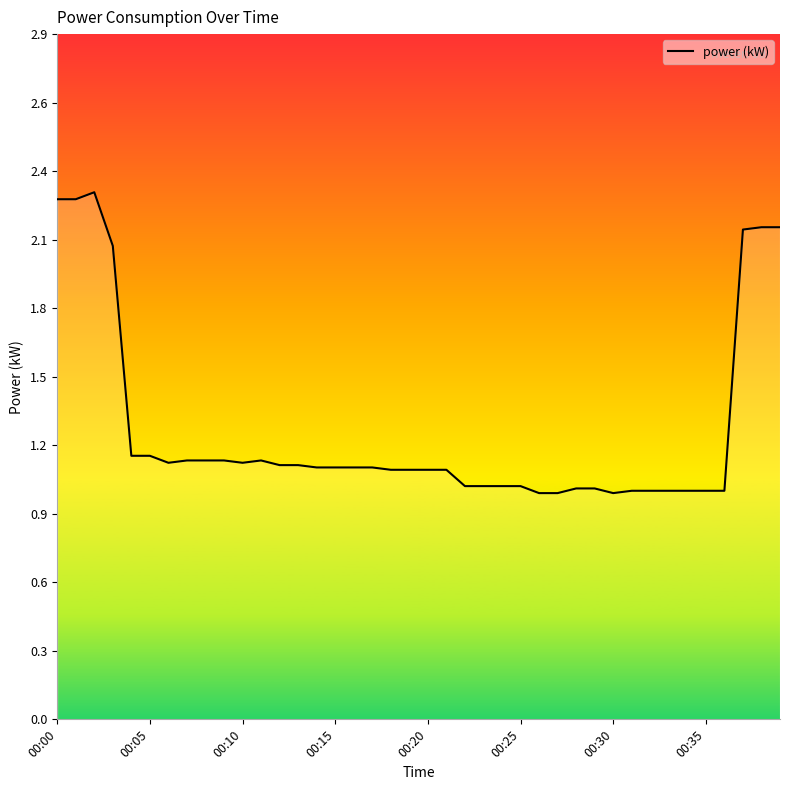

True or false: there are more than 0 points higher than both neighbors.

True